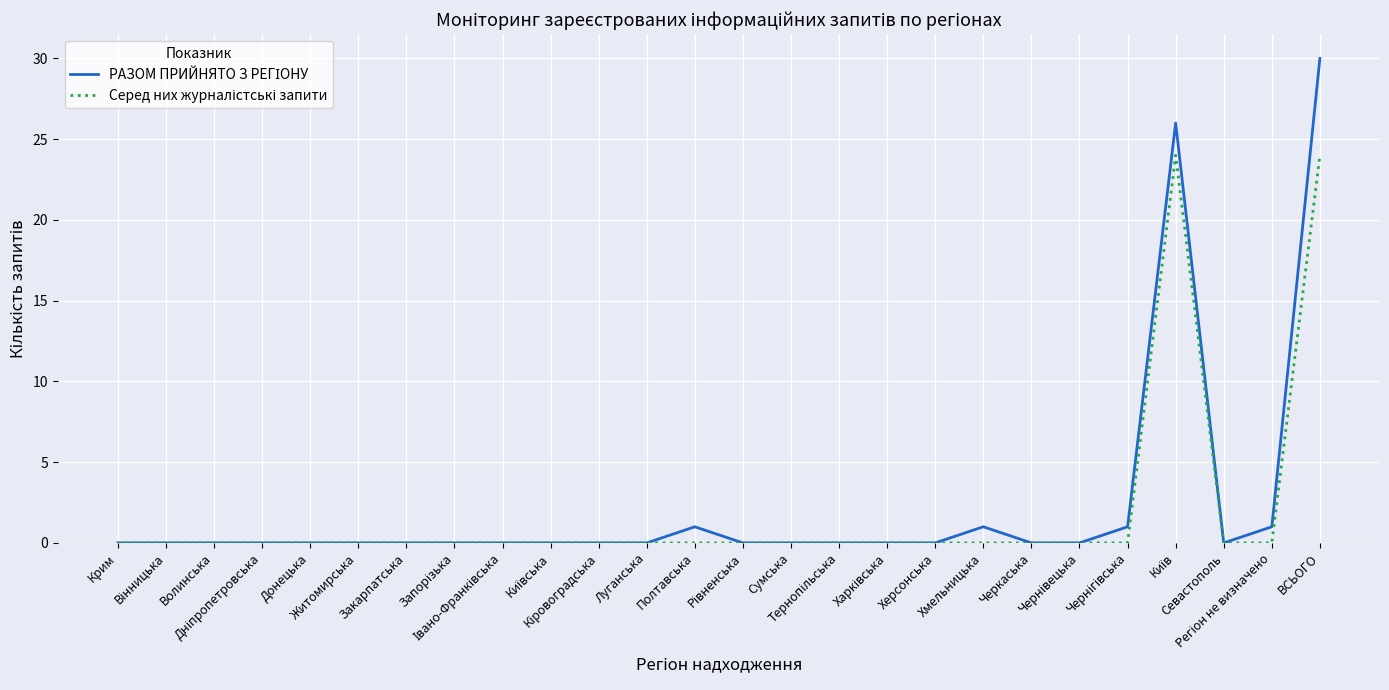

What is the maximum value shown in the chart?

30